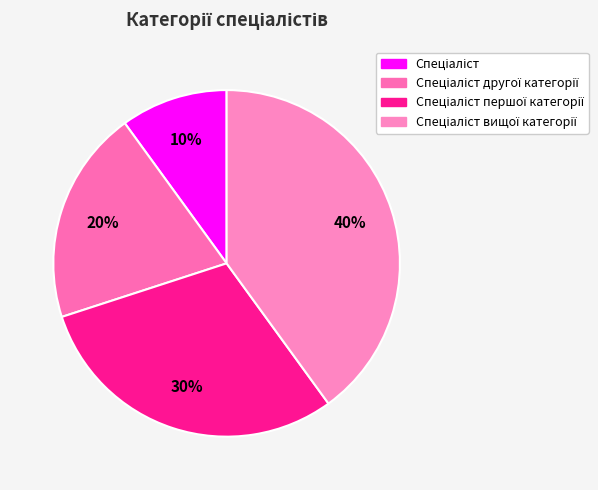

Does Спеціаліст represent more than half of the total?

No